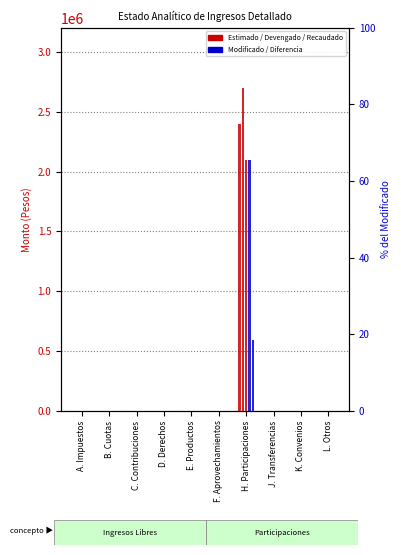

Rank the series at J. Transferencias from lowest to highest value.

Estimado, Modificado, Devengado, Recaudado, Diferencia